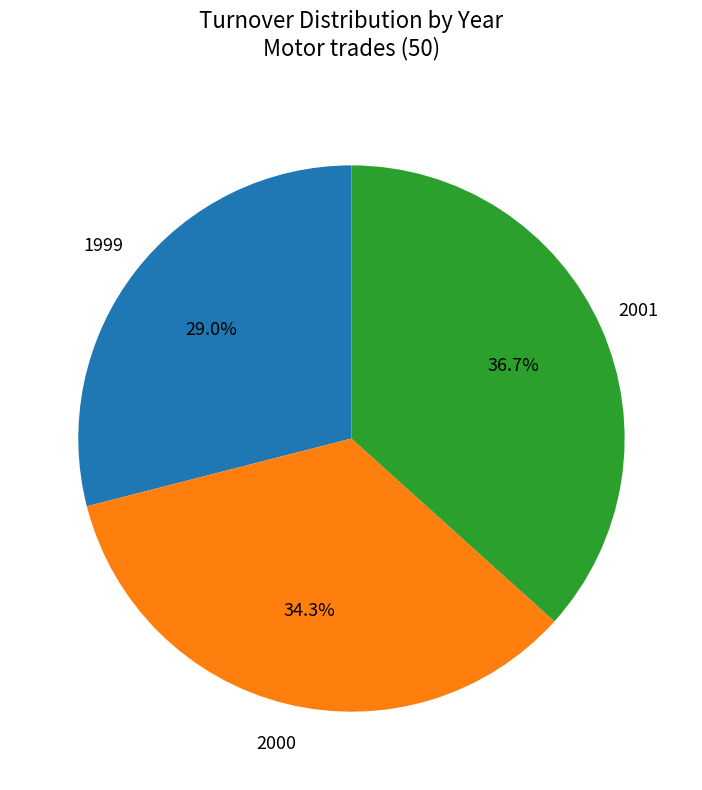

Is there a majority slice in this chart?

No